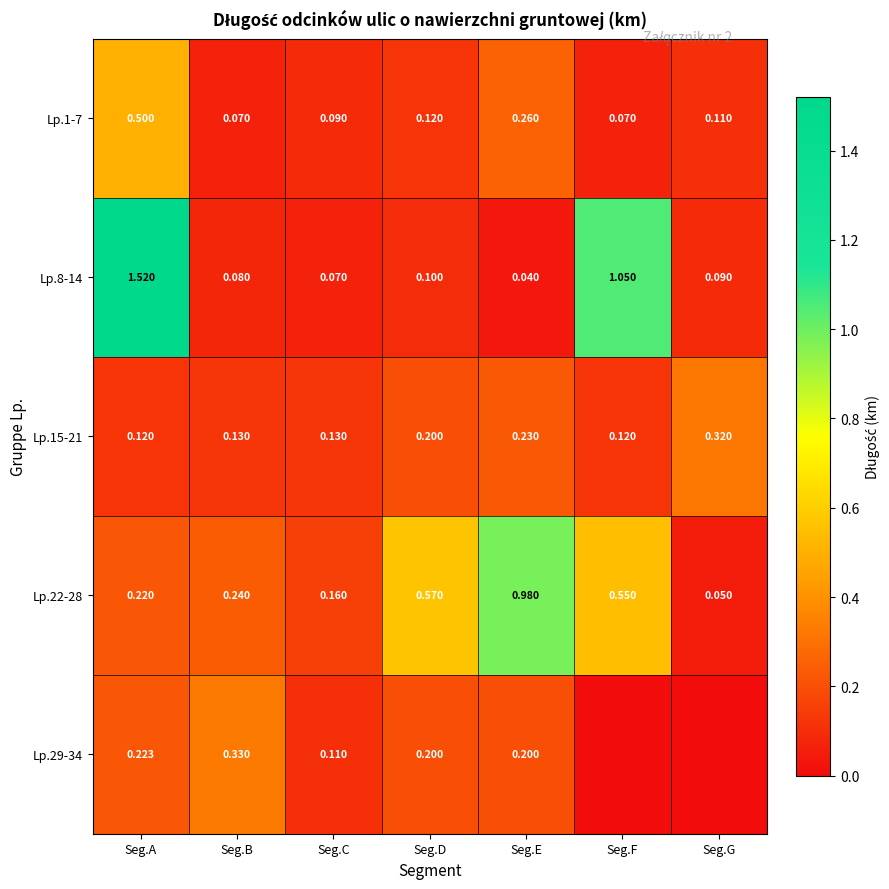

Is the value of Lp.1-7 at Seg.E greater than the value of Lp.15-21 at Seg.G?

No